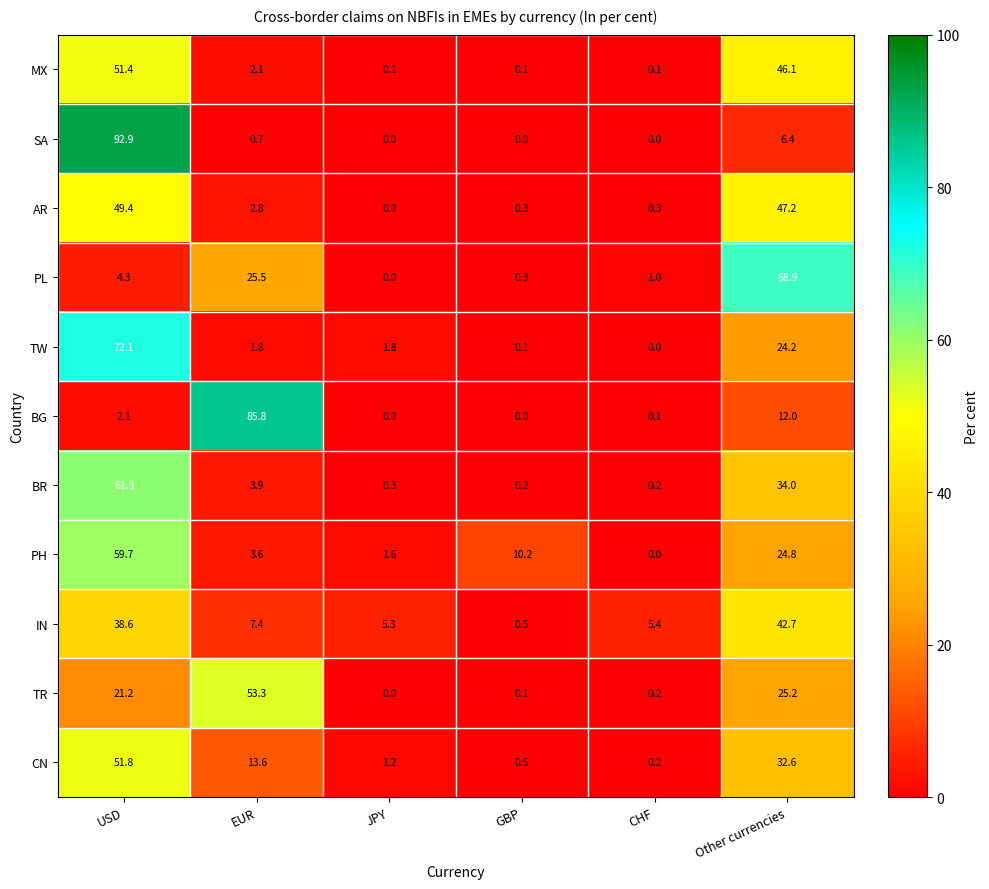

What is the average value of the PH series?

16.7